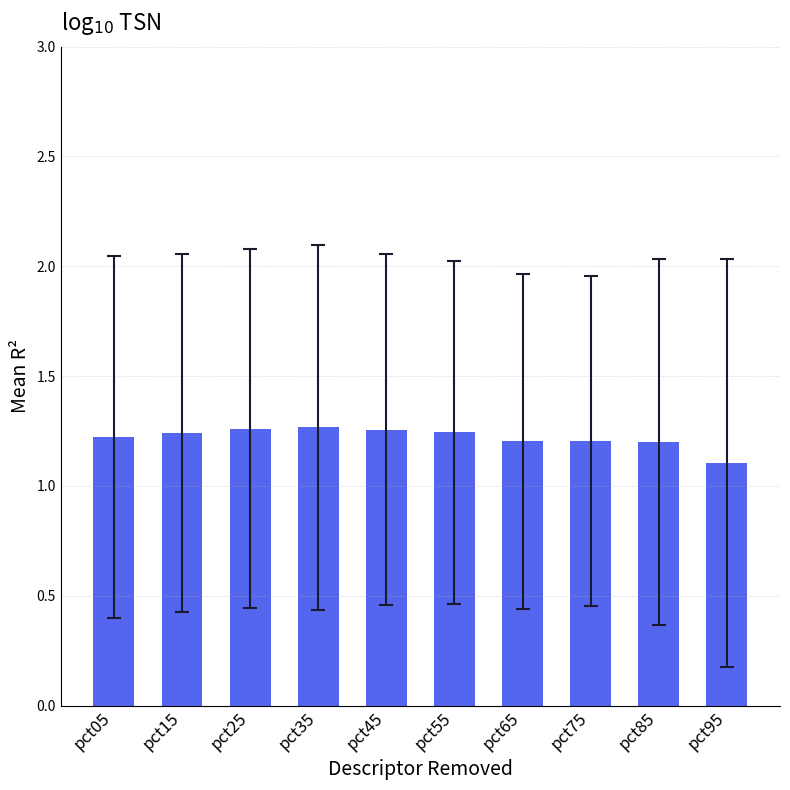

What is the sum of the values at pct75 and pct15?

2.4